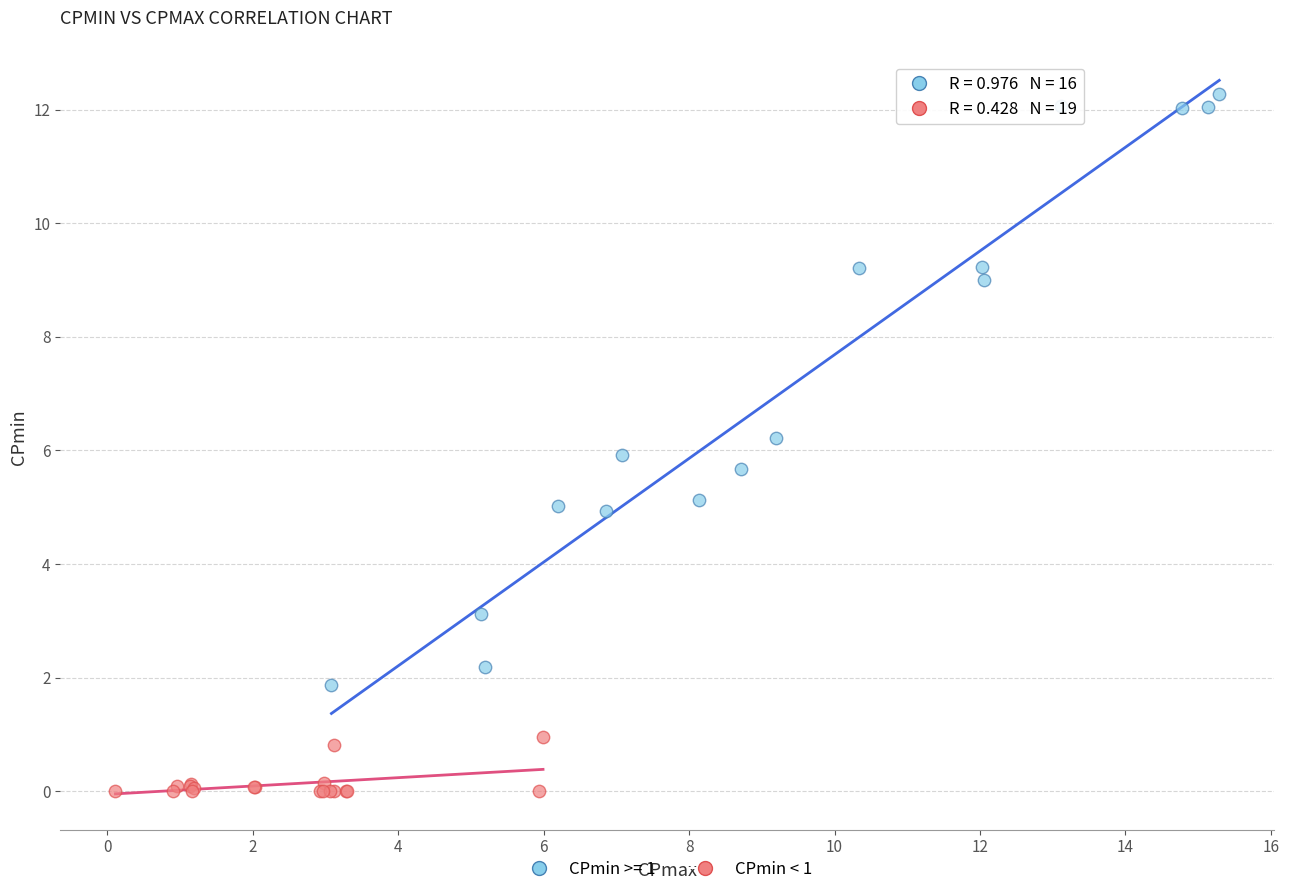

Which series has the largest Y range (max minus min)?

CPmin >= 1